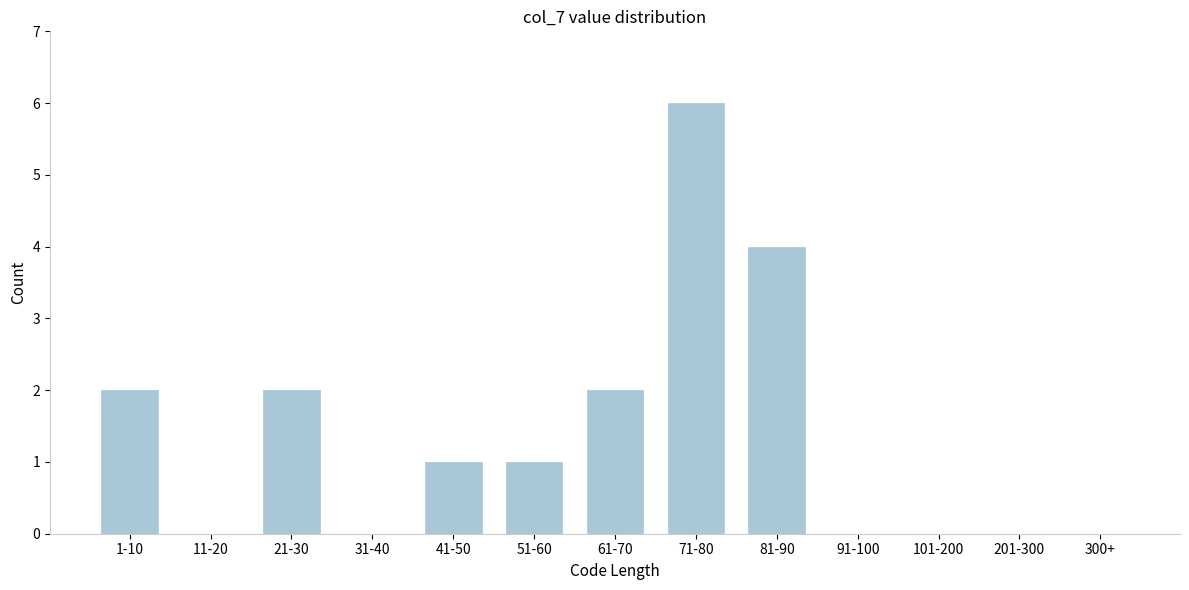

Reading right to left, what are all the values shown in this chart?

300+=0	201-300=0	101-200=0	91-100=0	81-90=4	71-80=6	61-70=2	51-60=1	41-50=1	31-40=0	21-30=2	11-20=0	1-10=2